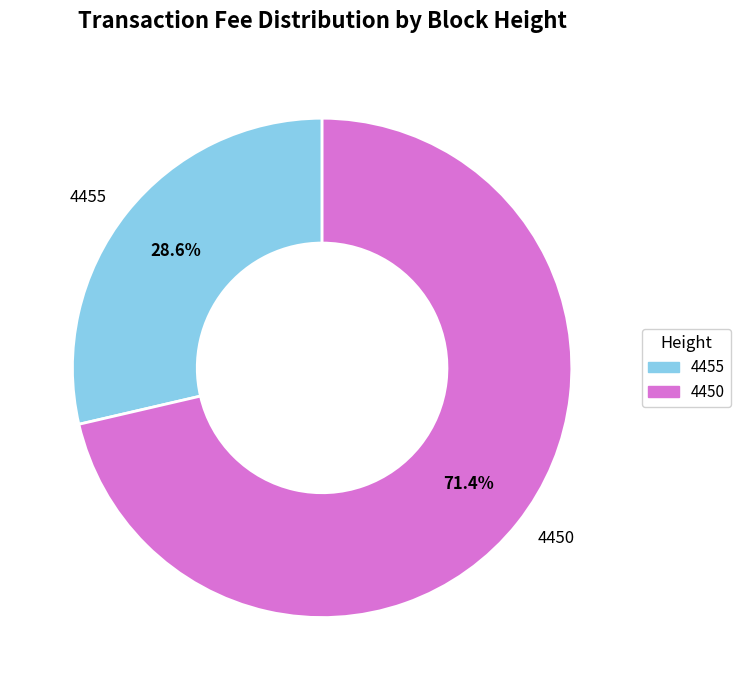

True or false: 4455 accounts for 23% of the total.

False